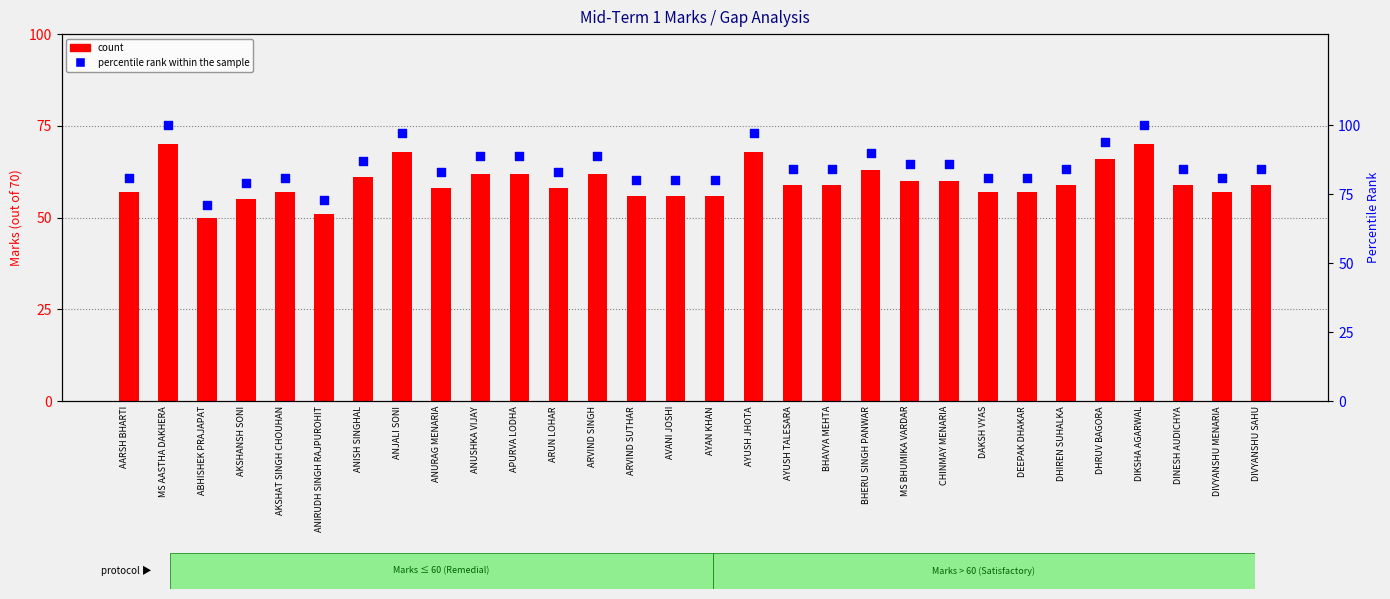

Which series has the widest spread of Y values?

percentile rank within the sample